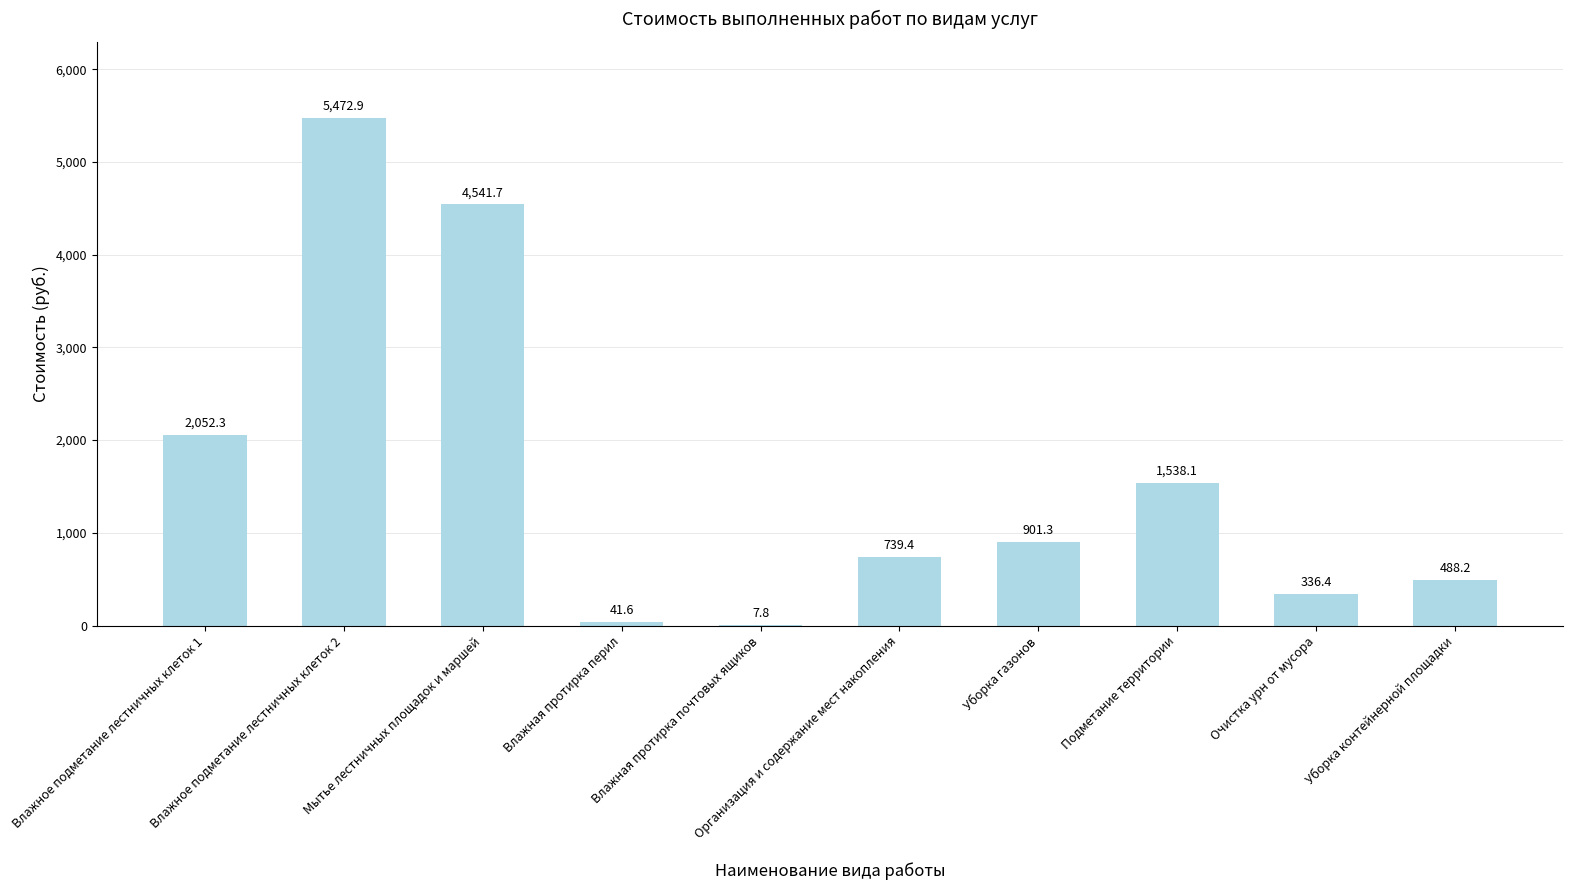

Is it true that the value at Влажное подметание лестничных клеток 1 is 2052.3?

True